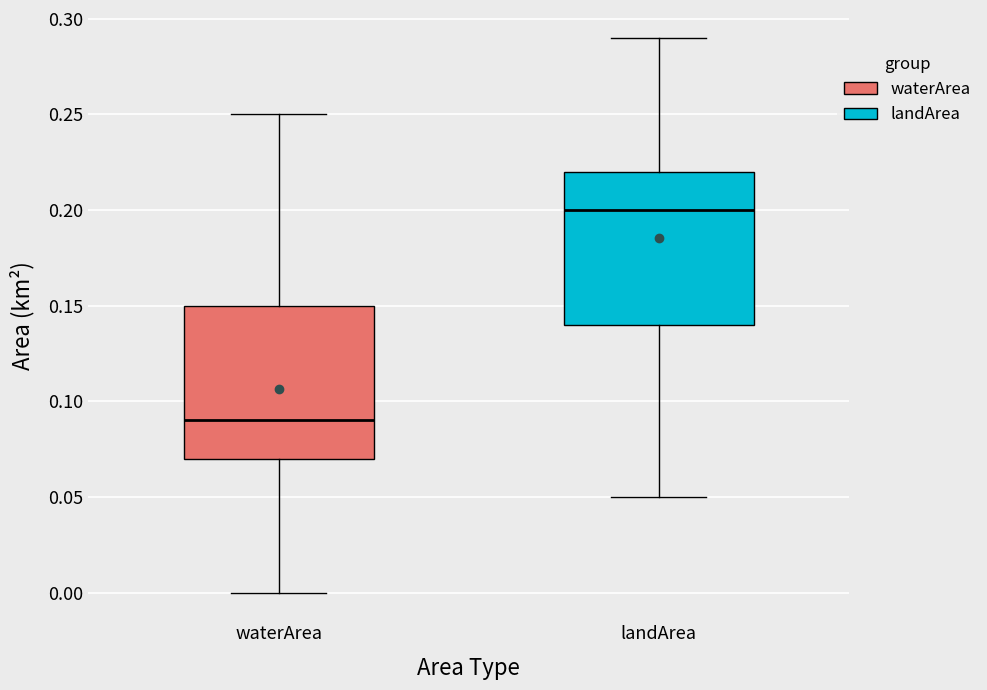

Reading left to right, read every box against the y-axis: the position of its median line, the range the box covers, and the ends of its whiskers. The values are not printed on the chart, so give them approximately, as read against the axis.

waterArea: median 0.09, box 0.07 to 0.15, whiskers 0.00 to 0.25
landArea: median 0.20, box 0.14 to 0.22, whiskers 0.05 to 0.29